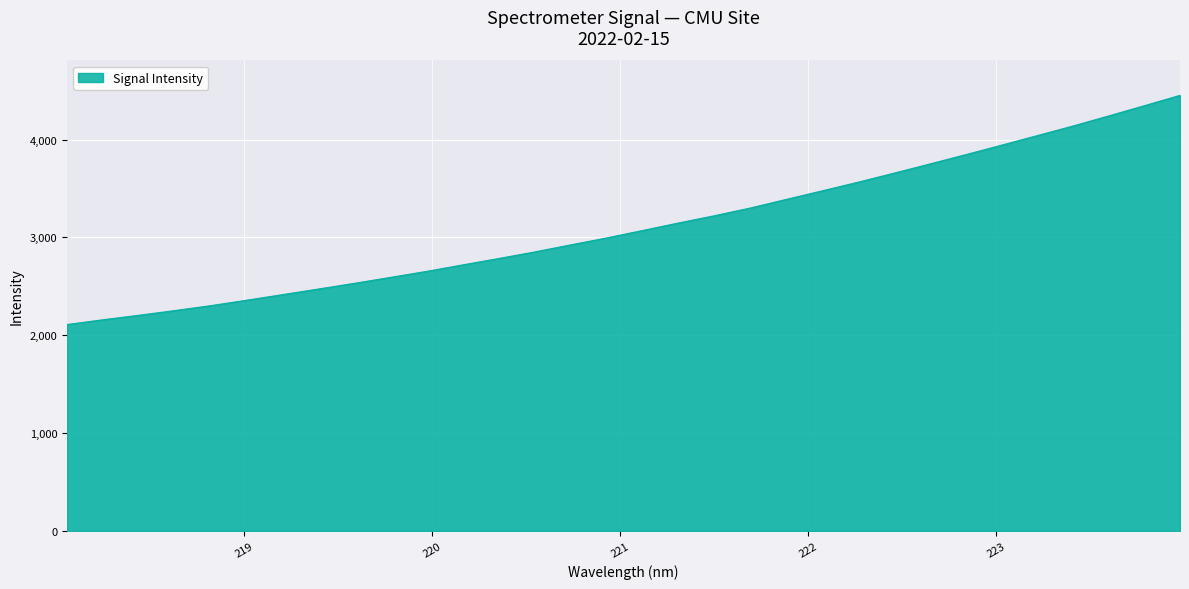

What is the average value?

3121.4